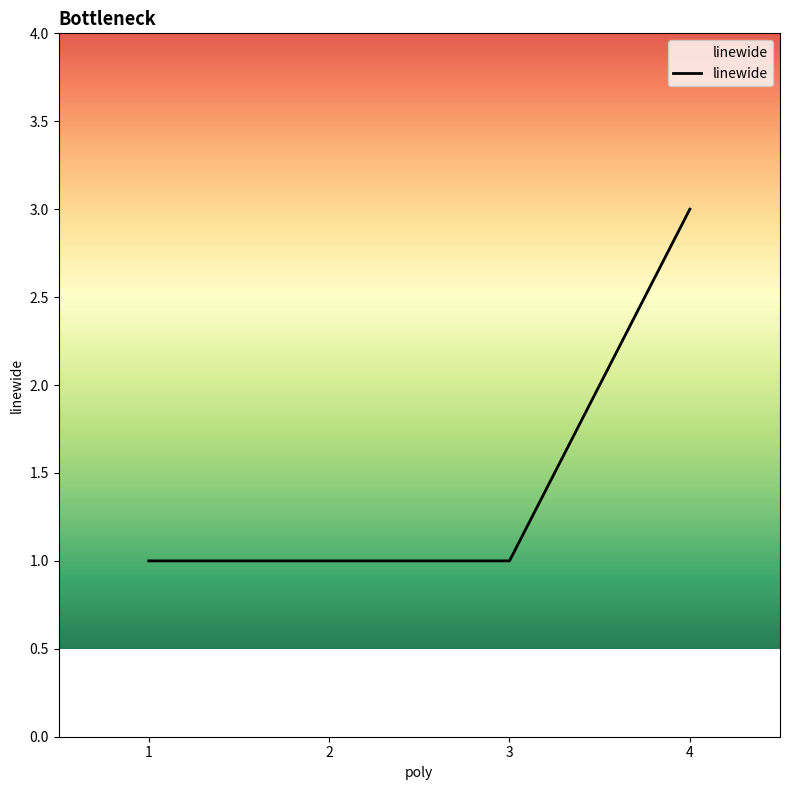

What is the smallest value displayed?

1